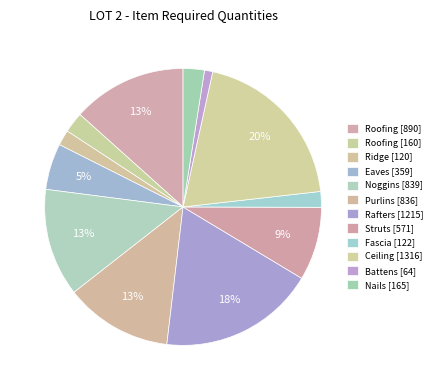

Is there any slice that represents more than half of the pie?

No